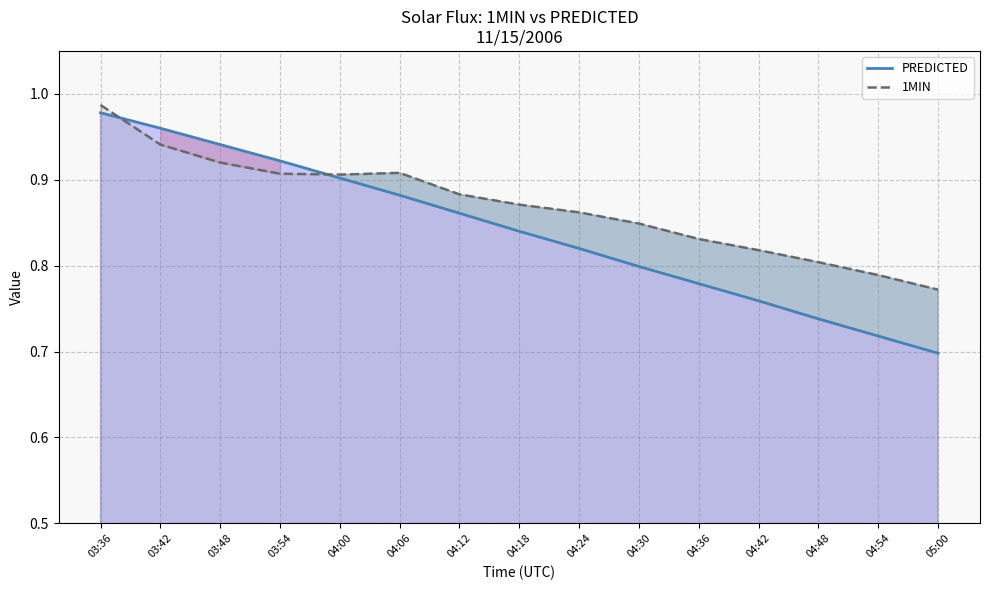

Does the chart display data point markers on the line(s)?

No